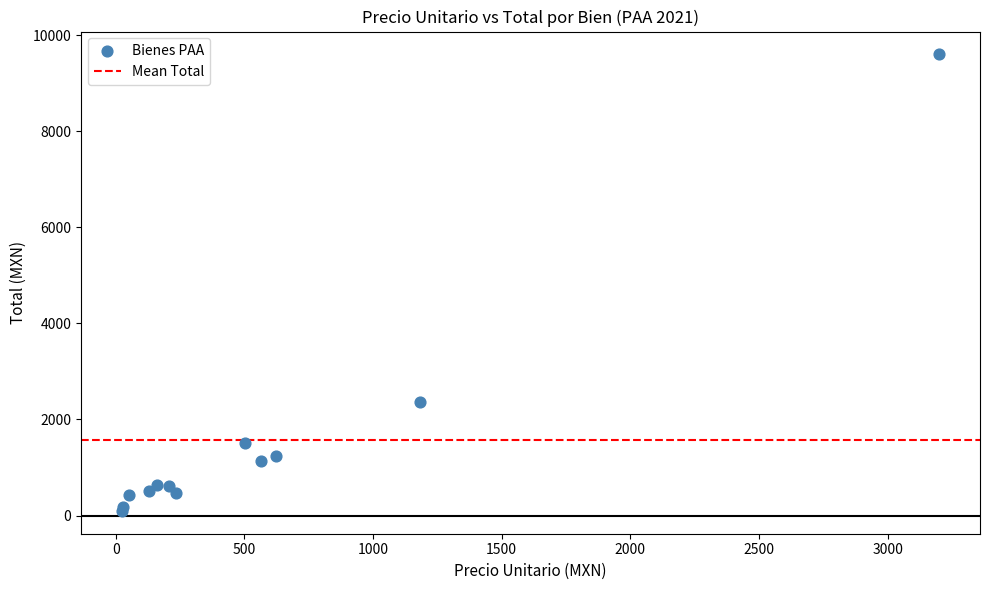

What Y value in the scatter plot is closest to 4848?

2367.9